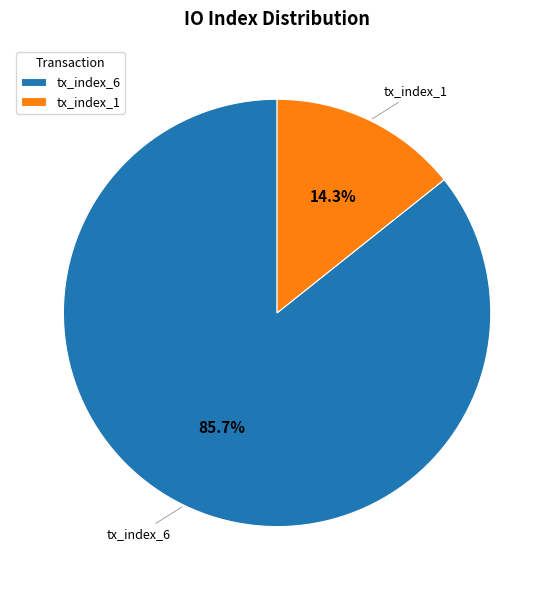

Which category has the biggest portion of the pie?

tx_index_6